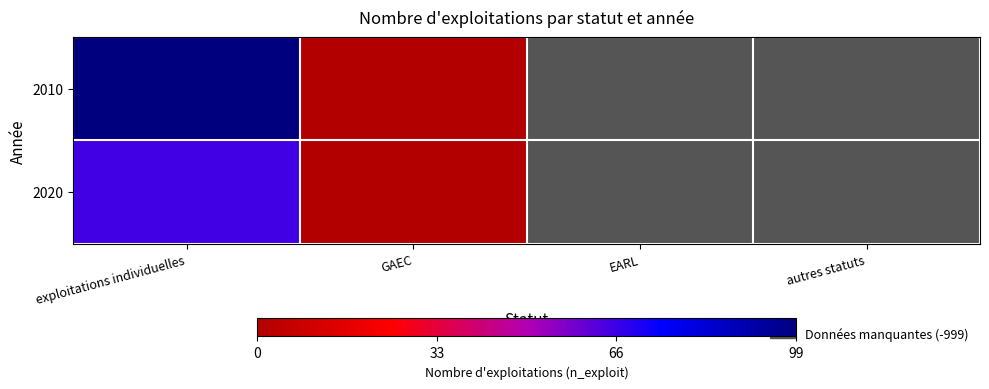

At which category is the sum across all series the highest?

exploitations individuelles